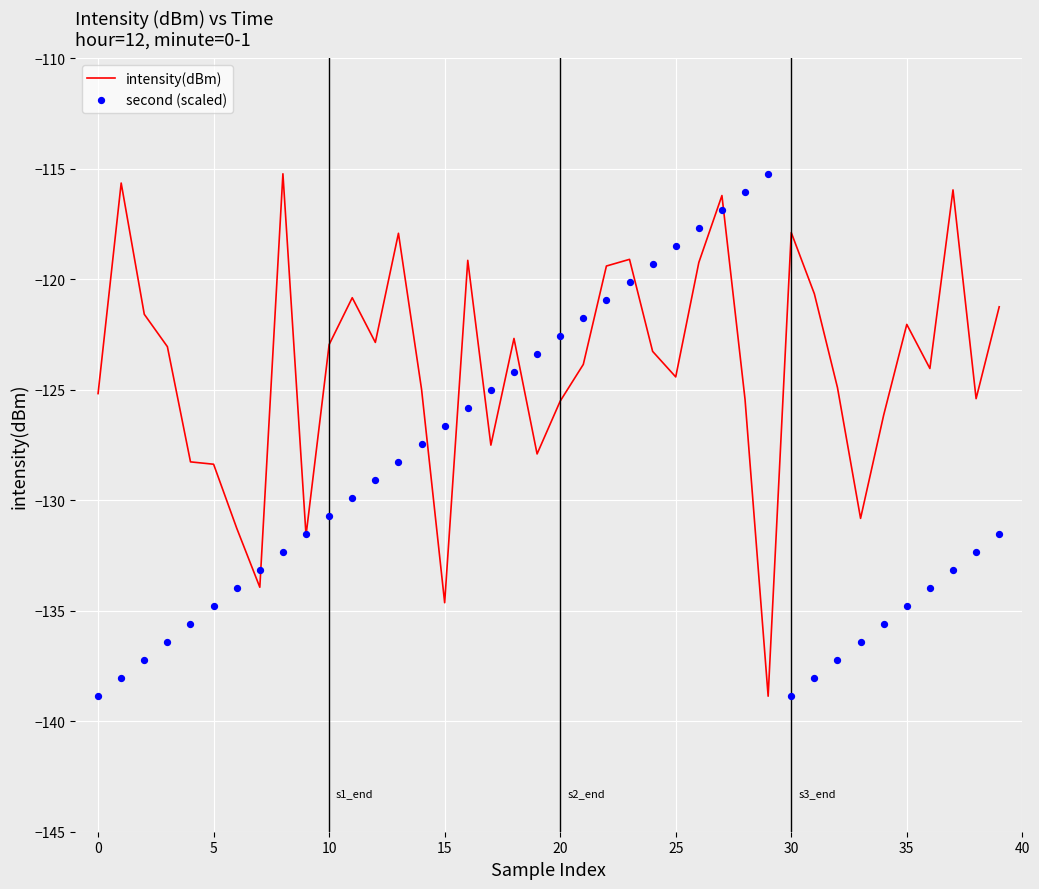

Which series contains the lowest Y value?

intensity(dBm)